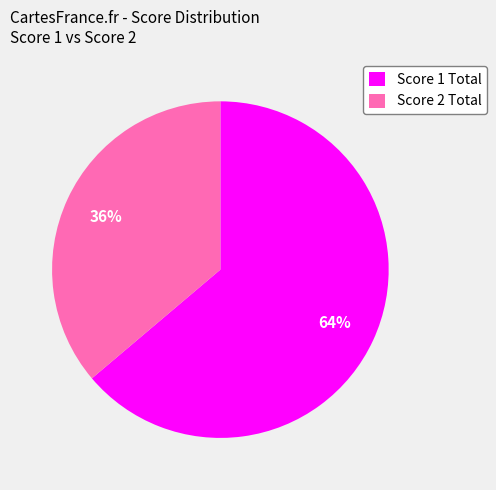

Which category has the smallest portion of the pie?

Score 2 Total